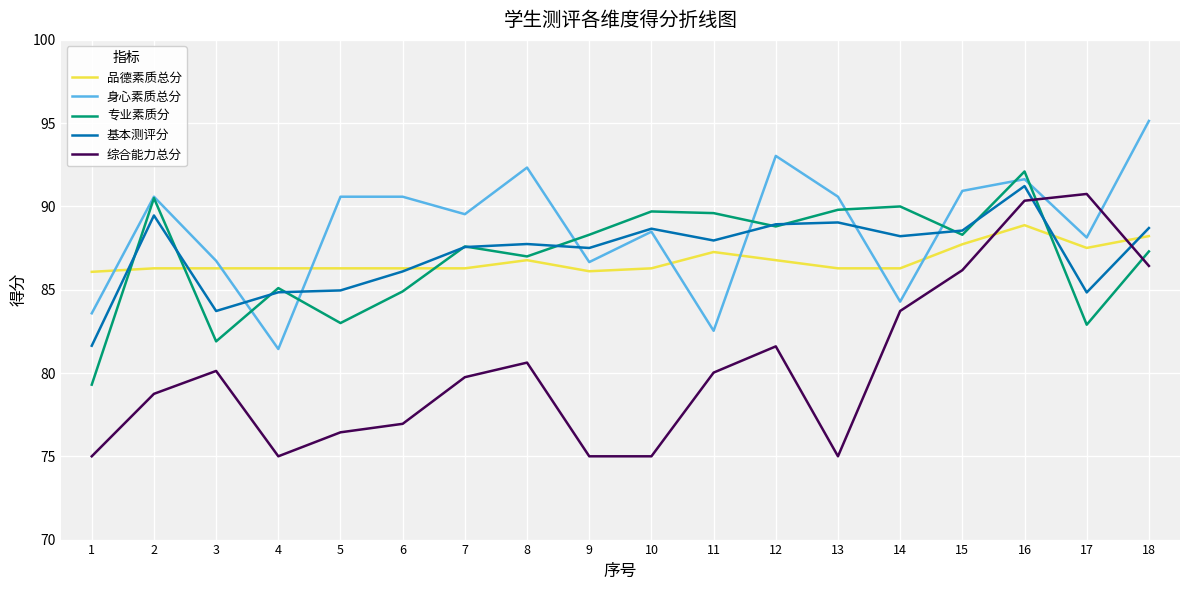

Count the number of categories in the chart.

18